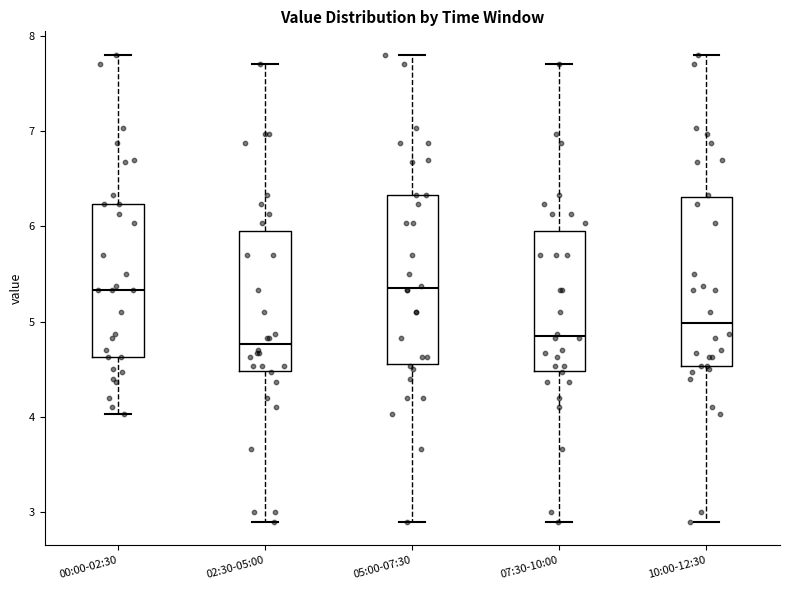

Reading left to right, transcribe this box plot: for each box, give where its median line is, the range the box spans, and where its two whiskers end, as read against the y-axis. The values are not printed on the chart, so give them approximately, as read against the axis.

00:00-02:30: median 5.3, box 4.6 to 6.2, whiskers 4.0 to 7.8
02:30-05:00: median 4.8, box 4.5 to 5.9, whiskers 2.9 to 7.7
05:00-07:30: median 5.4, box 4.6 to 6.3, whiskers 2.9 to 7.8
07:30-10:00: median 4.9, box 4.5 to 5.9, whiskers 2.9 to 7.7
10:00-12:30: median 5.0, box 4.5 to 6.3, whiskers 2.9 to 7.8